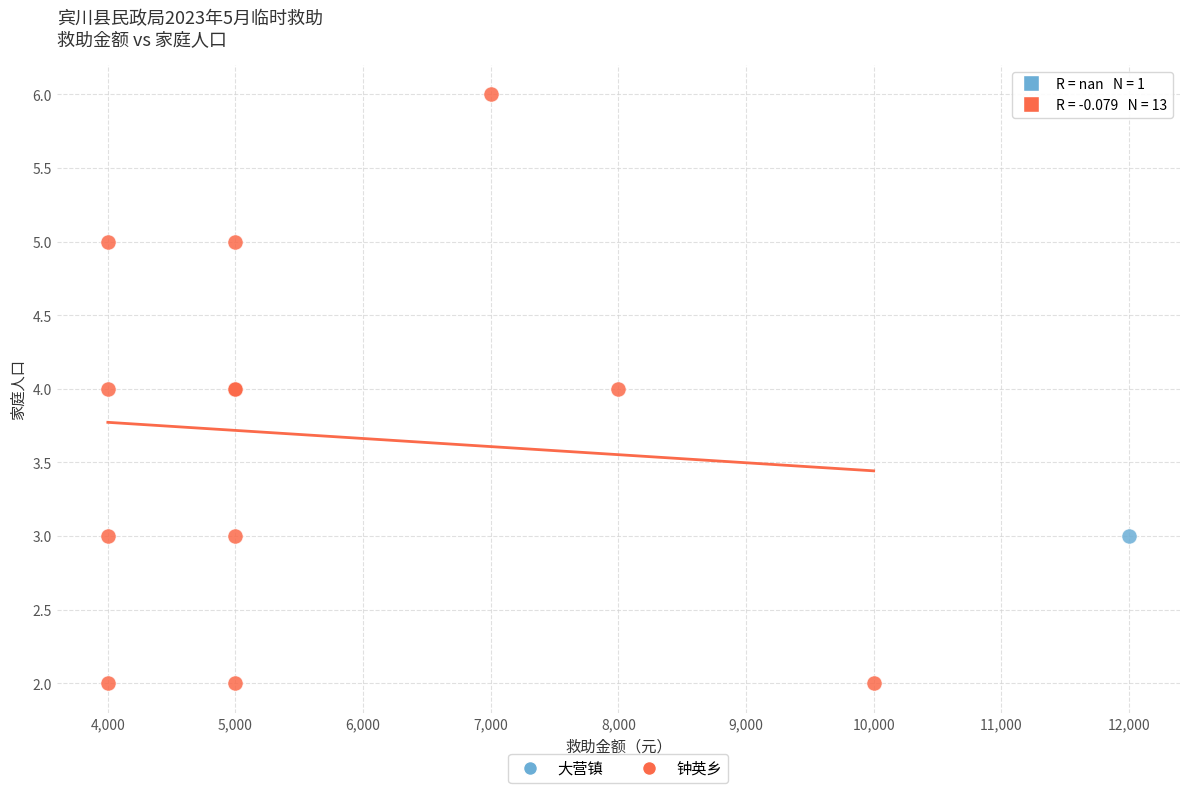

What are all the series names shown in the legend?

大营镇, 钟英乡